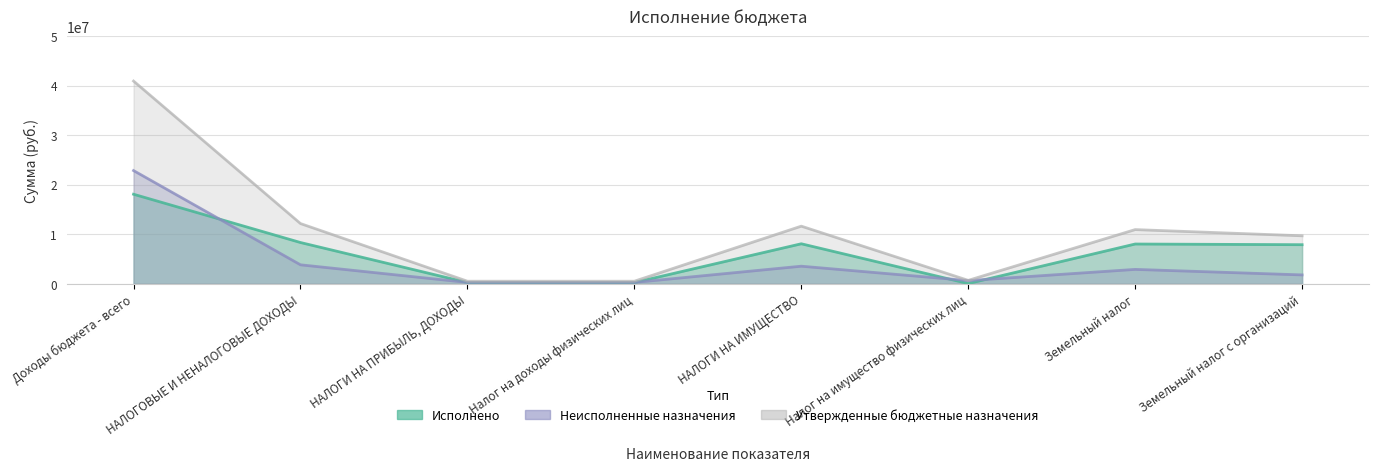

How many values in the Неисполненные назначения series are below 2911253?

4